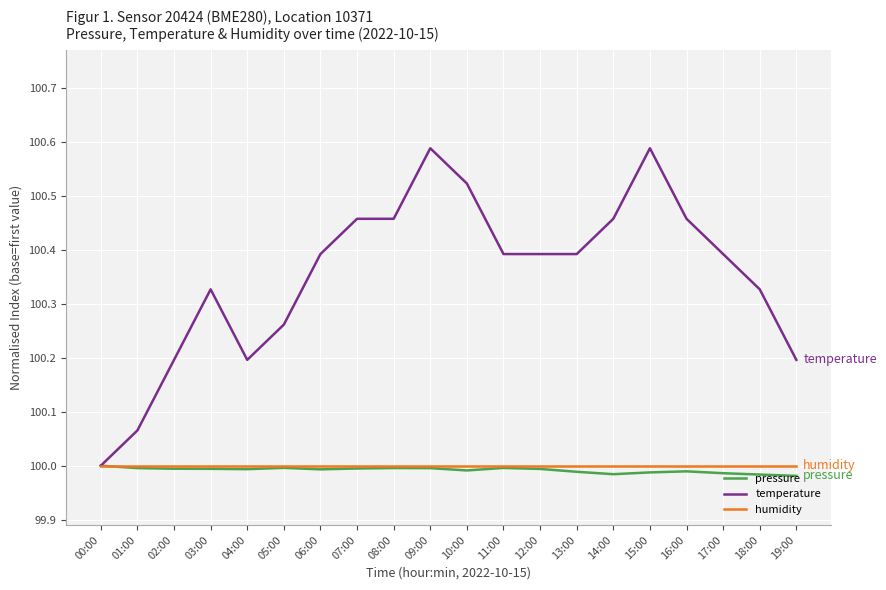

What is the total value across all series at 10:00?

300.5